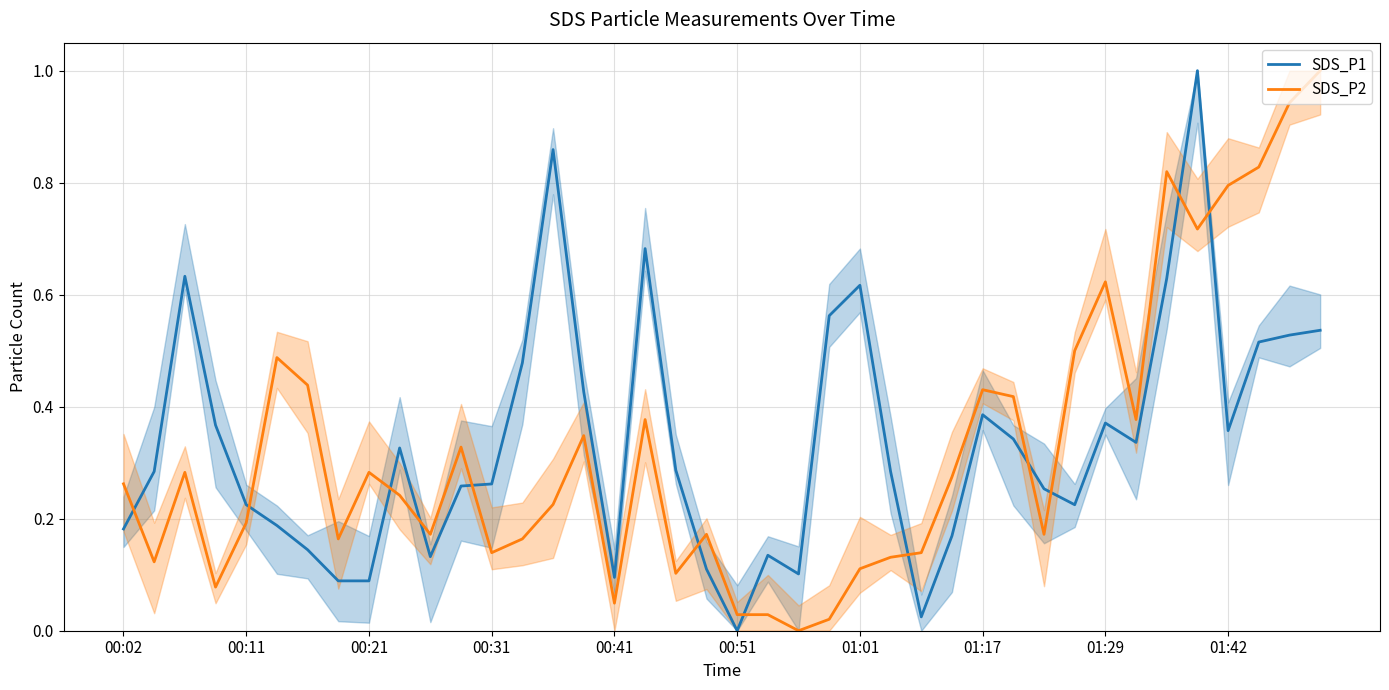

Which series has the largest range (max minus min)?

SDS_P1